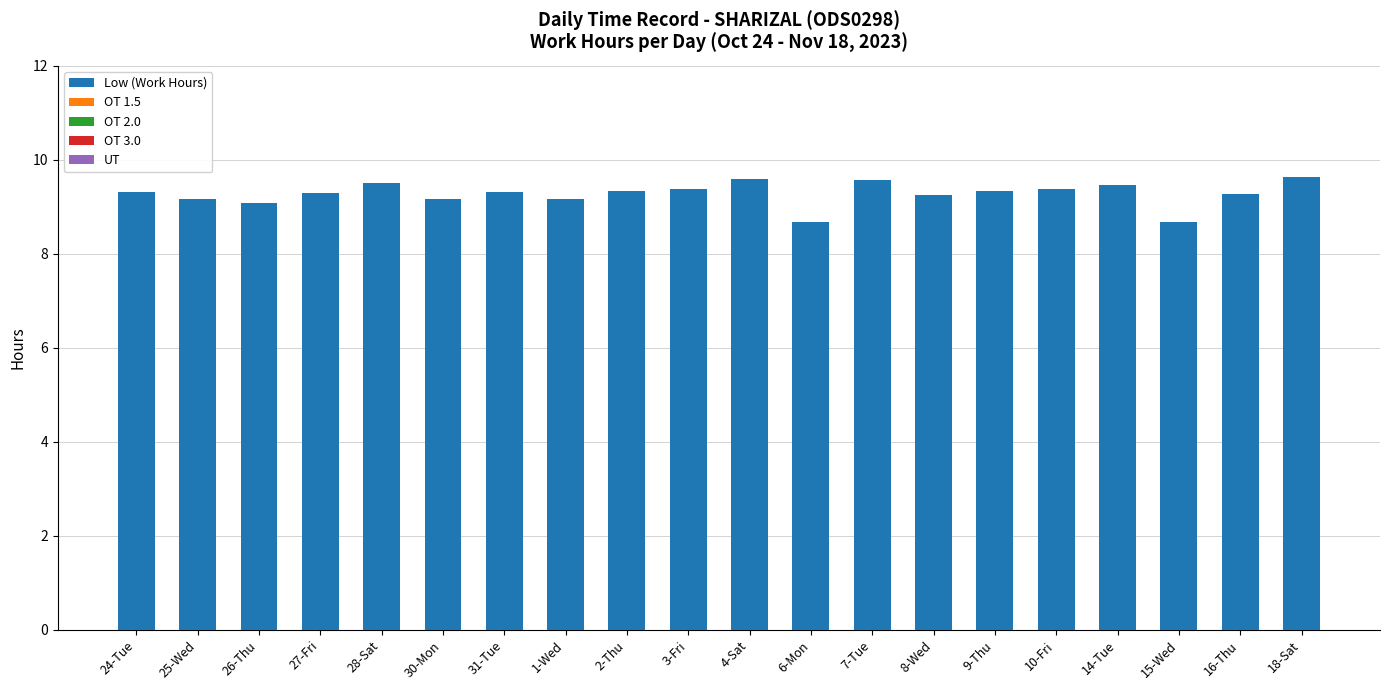

How many distinct data groups are displayed?

1